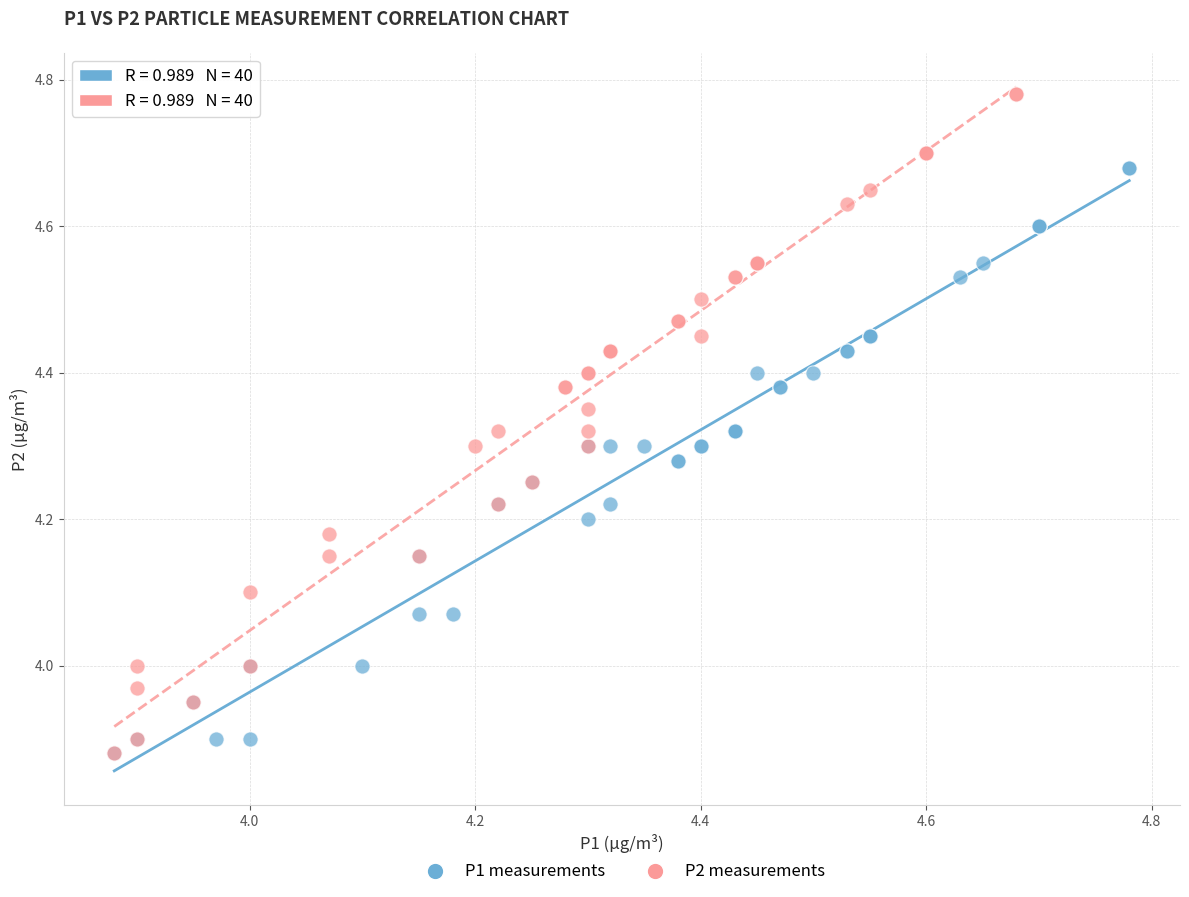

Which series has the widest spread of Y values?

P2 measurements